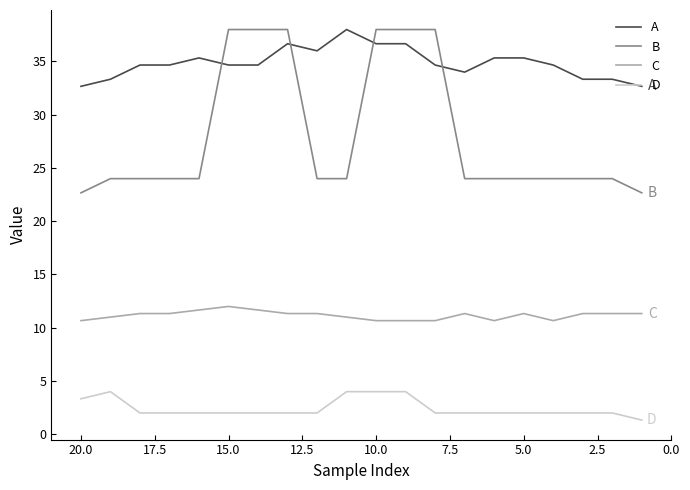

What is the difference between the B values at 20.0 and 12.5?

14.0